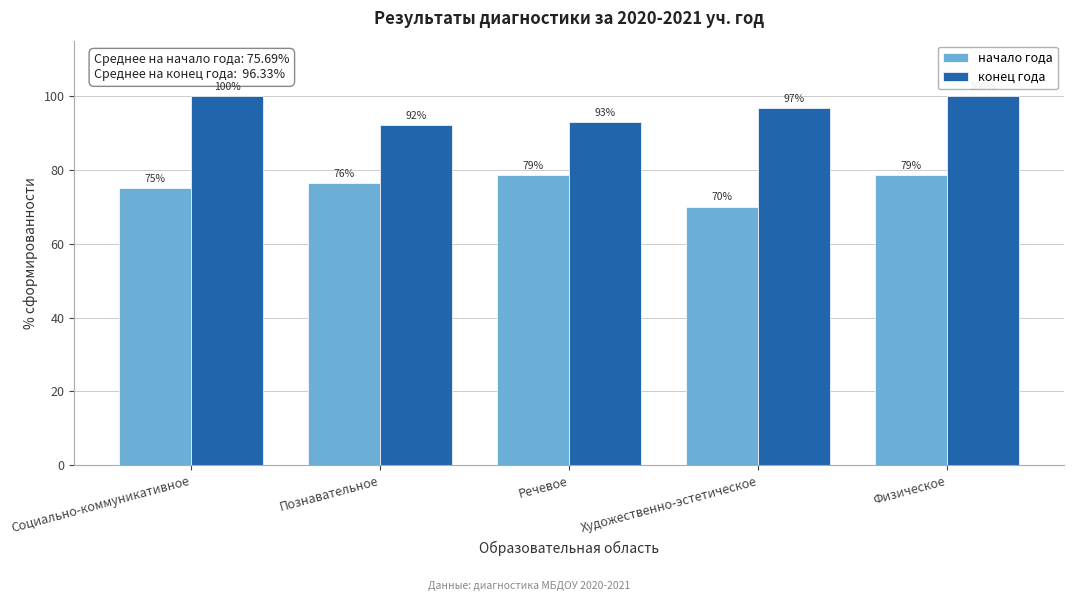

Between Художественно-эстетическое and Физическое, which series saw the biggest shift?

начало года